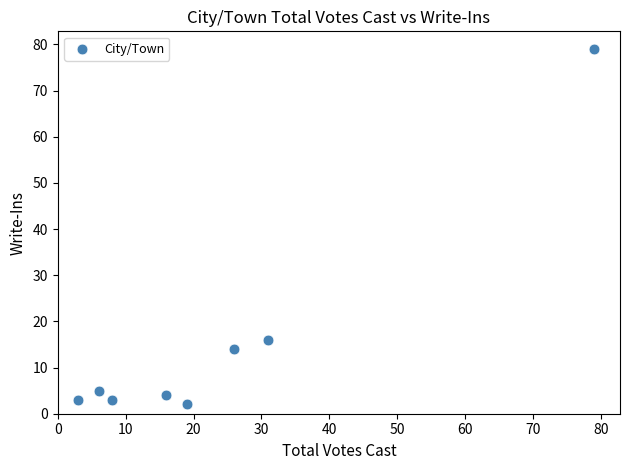

What is the range of Y values (max minus min)?

77